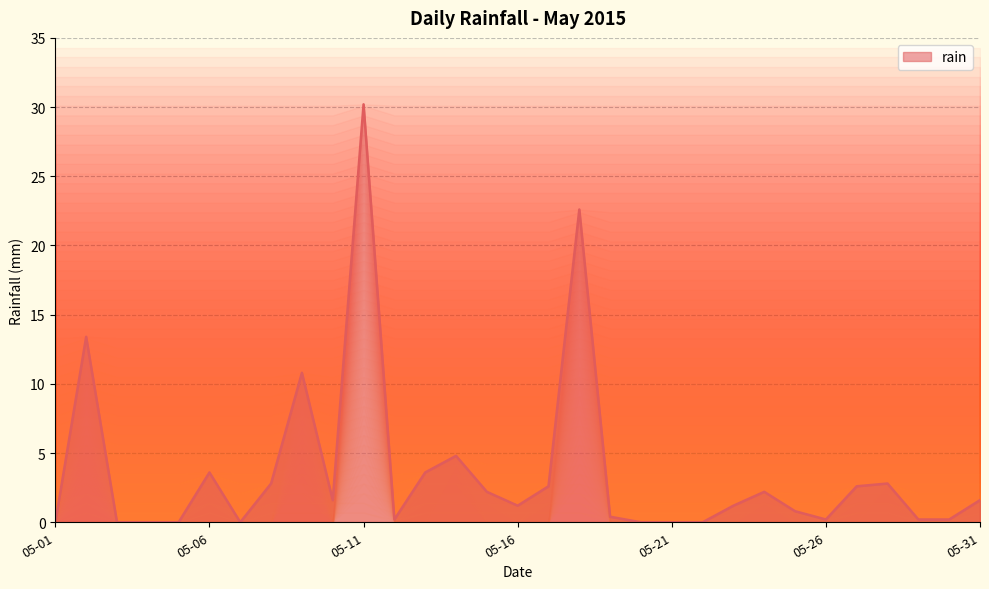

How many data points does each series have?

31